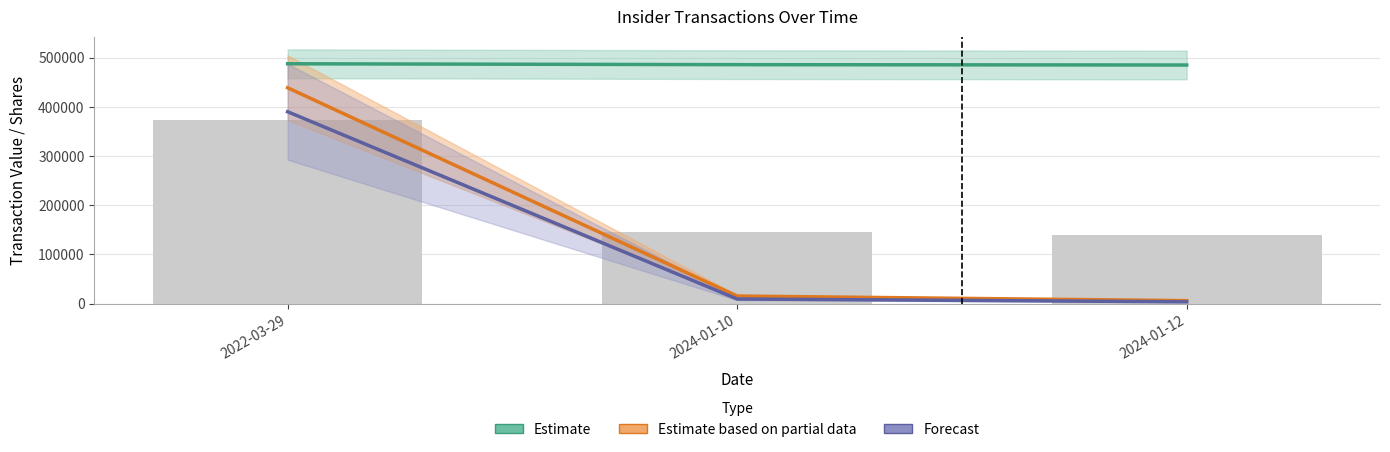

Reading left to right, what are all the values shown in this chart?

Estimate: 487592.0	485792.0	485073.0
Estimate based on partial data: 438832.8	15348.2	5958.4
Forecast: 390073.6	9333.7	3625.1